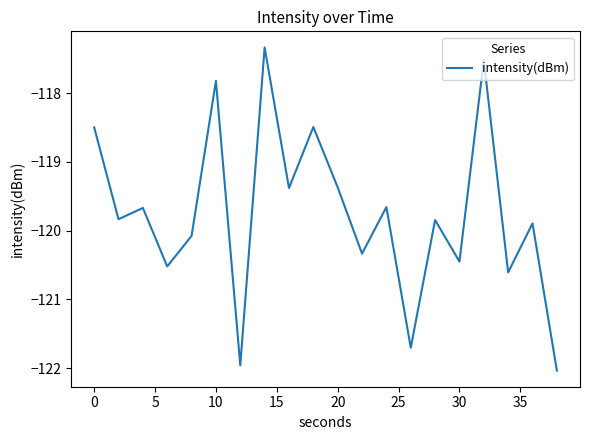

What is the maximum value shown in the chart?

-117.3